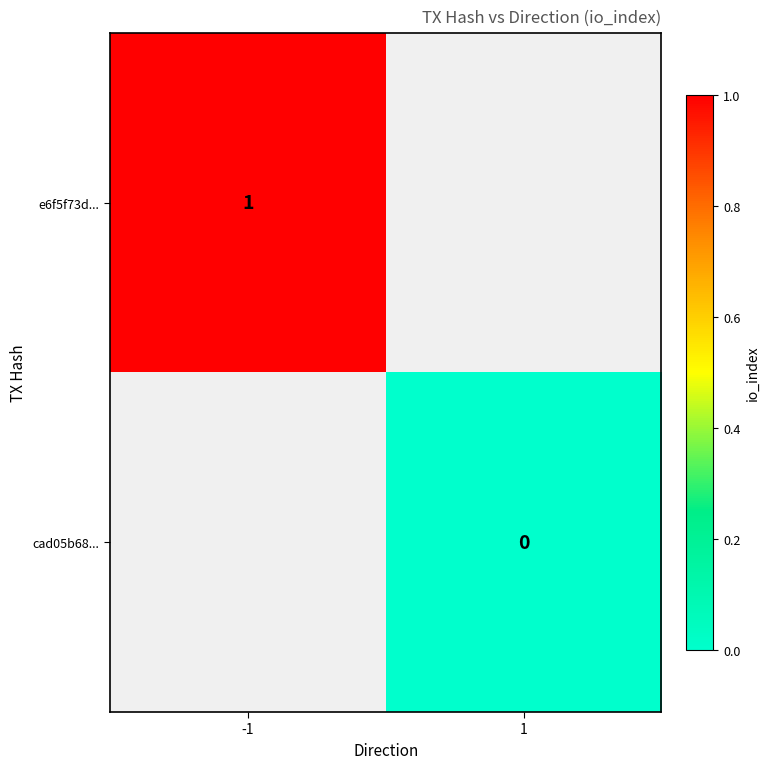

The value of e6f5f73d... at -1 is 1. True or false?

True